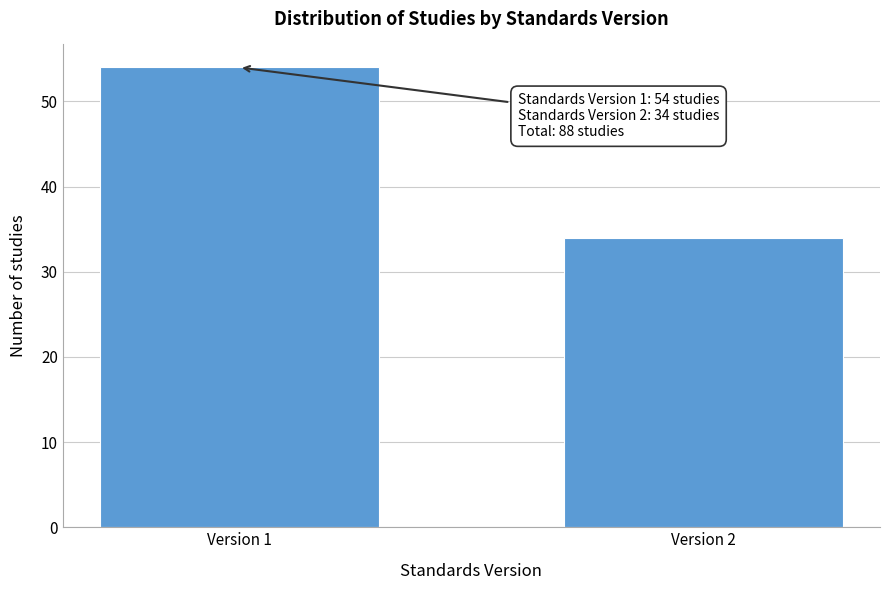

Reading right to left, what are all the values shown in this chart?

34	54